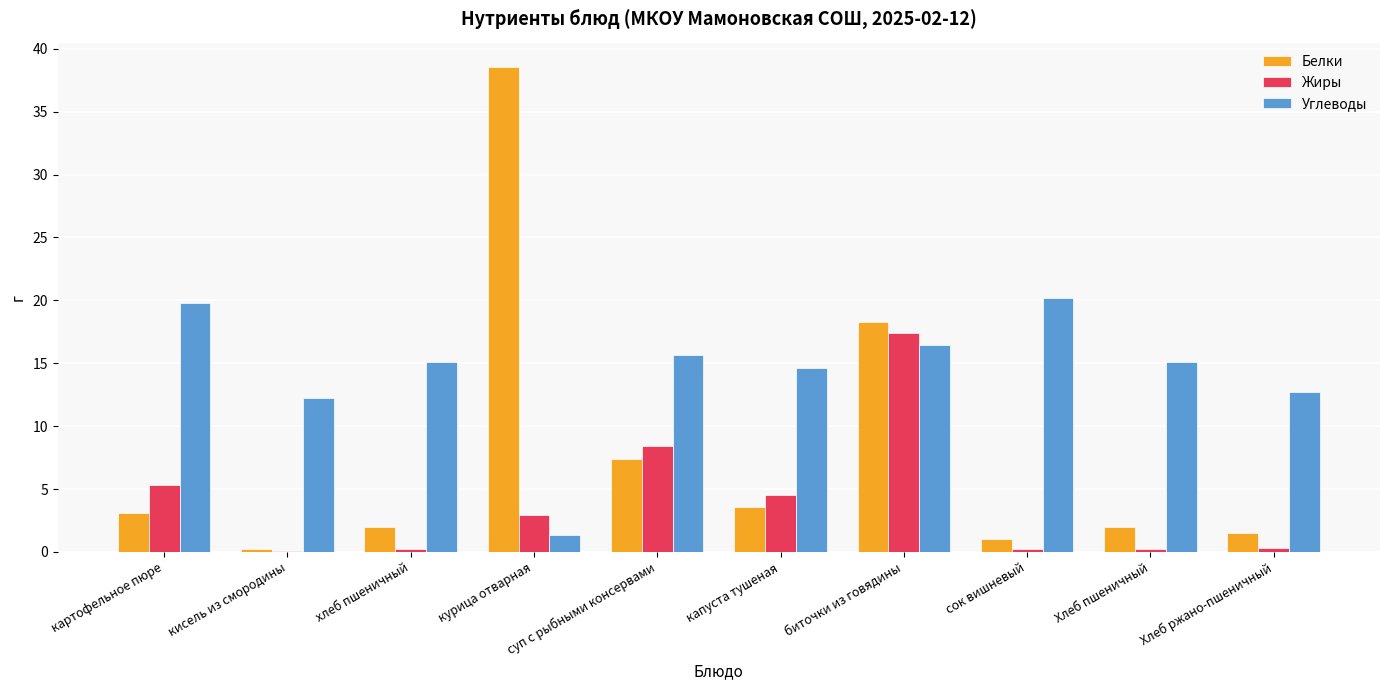

The value of Белки at Хлеб пшеничный is 2.0. True or false?

True